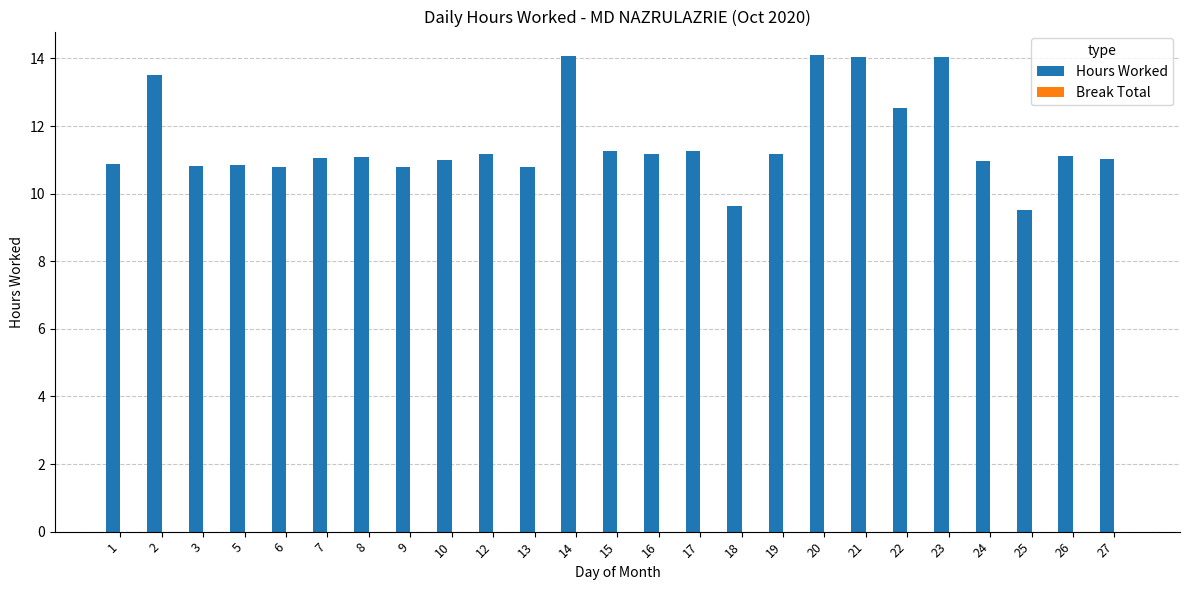

How many bars are there in total?

25